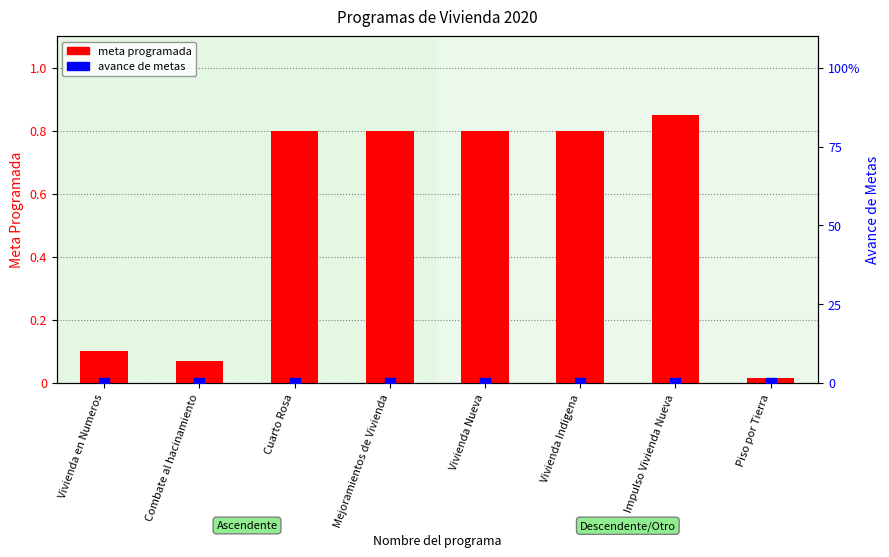

Is the value of meta programada at Vivienda Nueva greater than the value of avance metas at Vivienda Indigena?

Yes